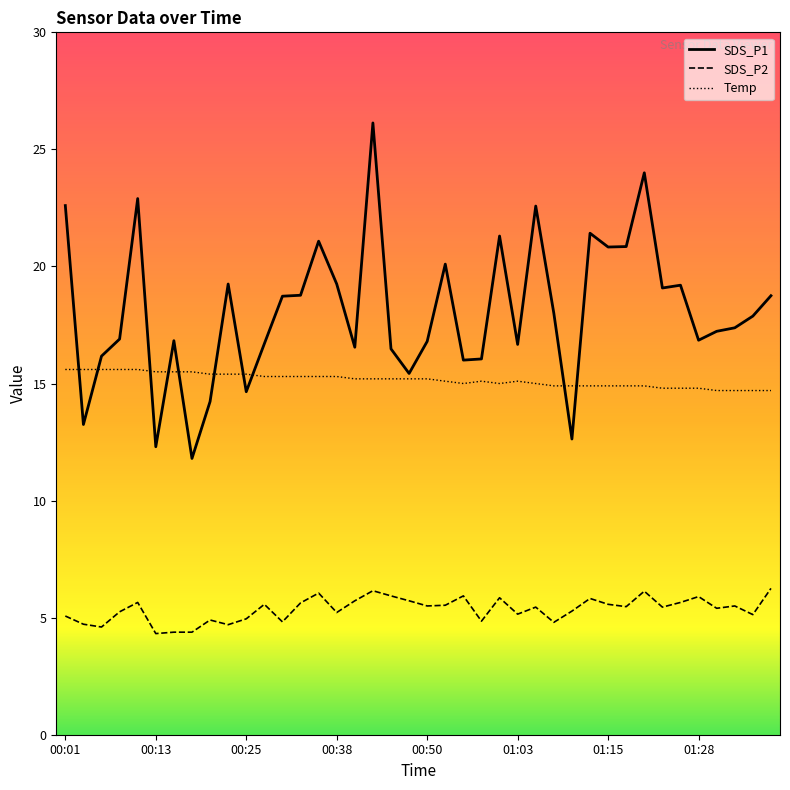

Which series has the largest range (max minus min)?

SDS_P1